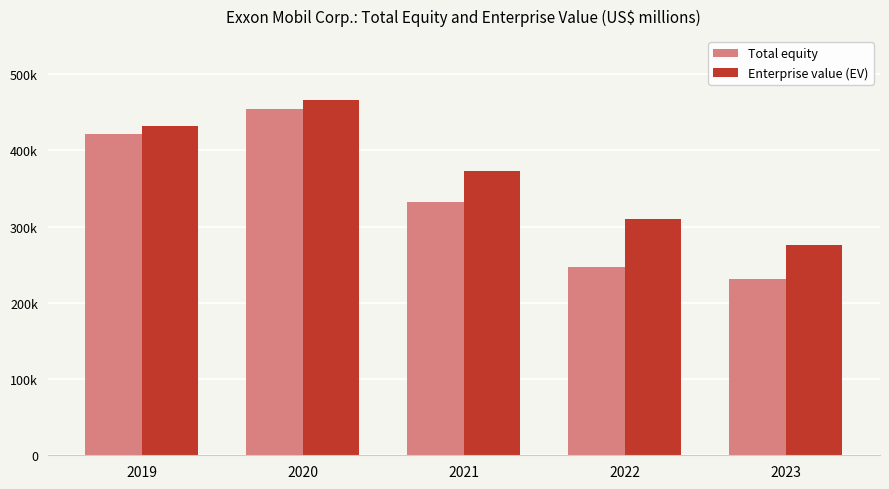

List the series in order of their peak value, highest first.

Enterprise value (EV), Total equity